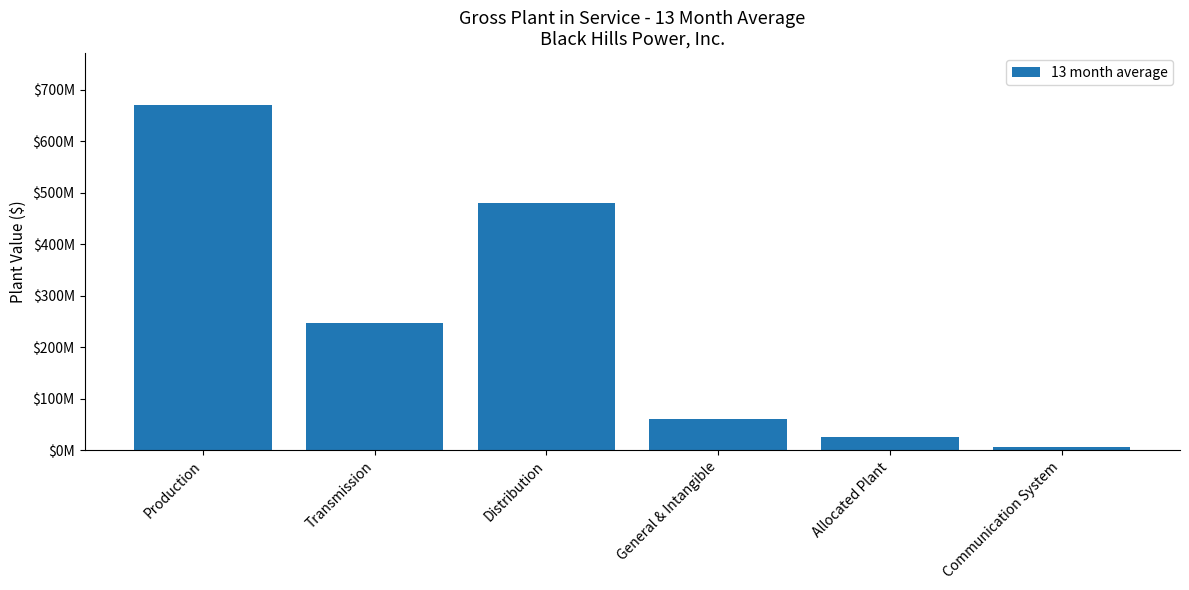

True or false: the data shows 480906541.4 at Distribution.

True